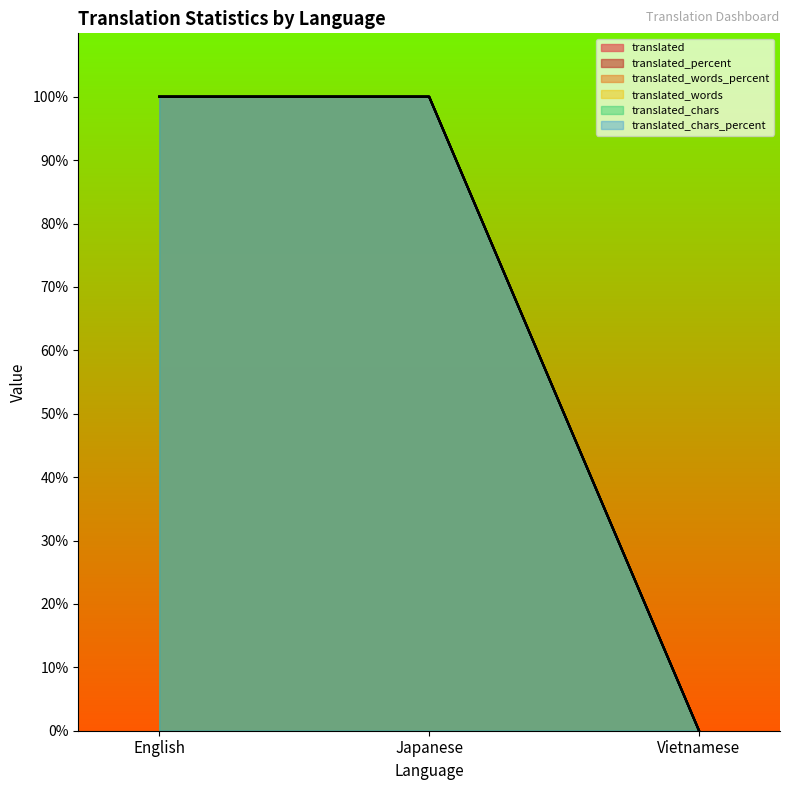

True or false: translated_chars_percent has a value of 0 at Vietnamese.

True